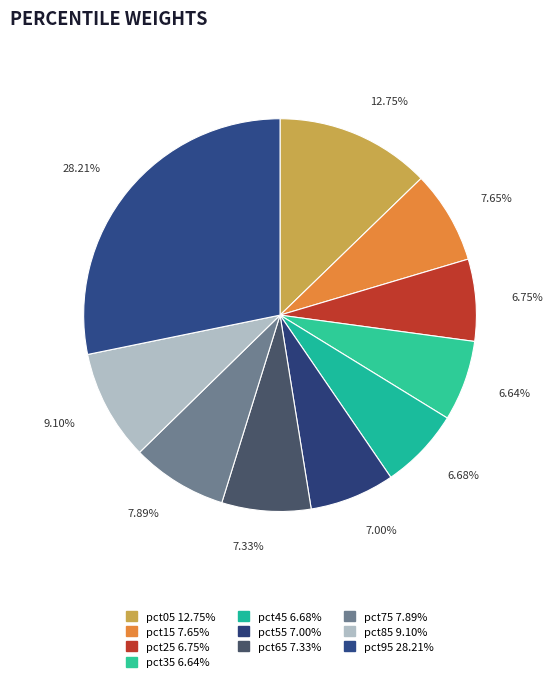

Is there any slice that represents more than half of the pie?

No